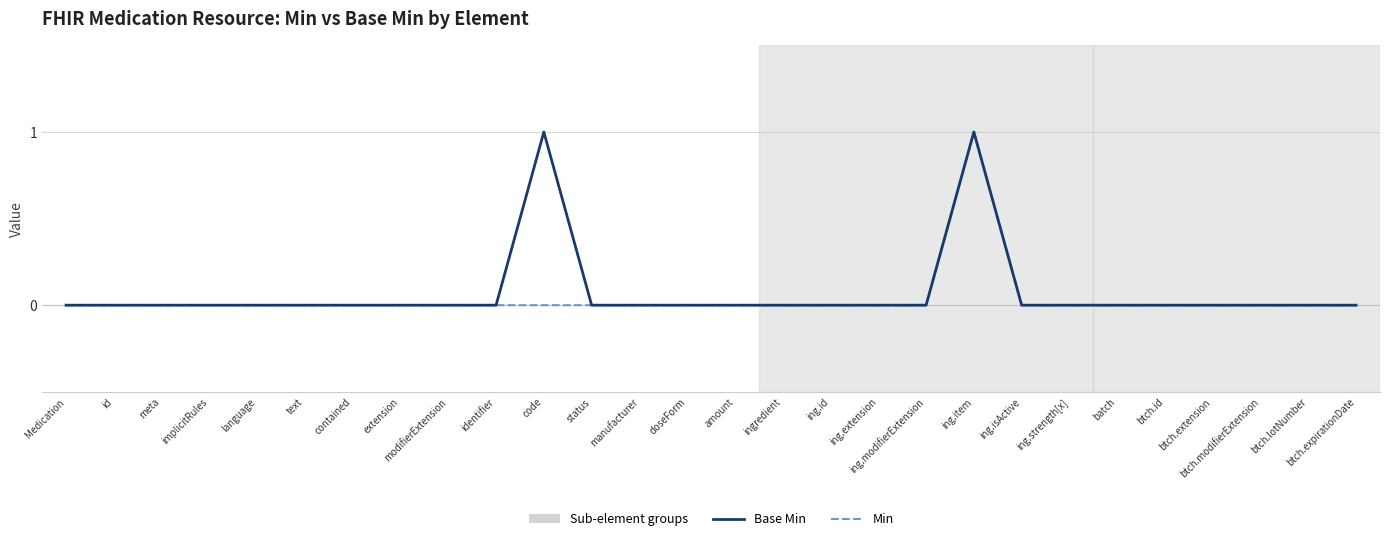

What position from the left is code?

11